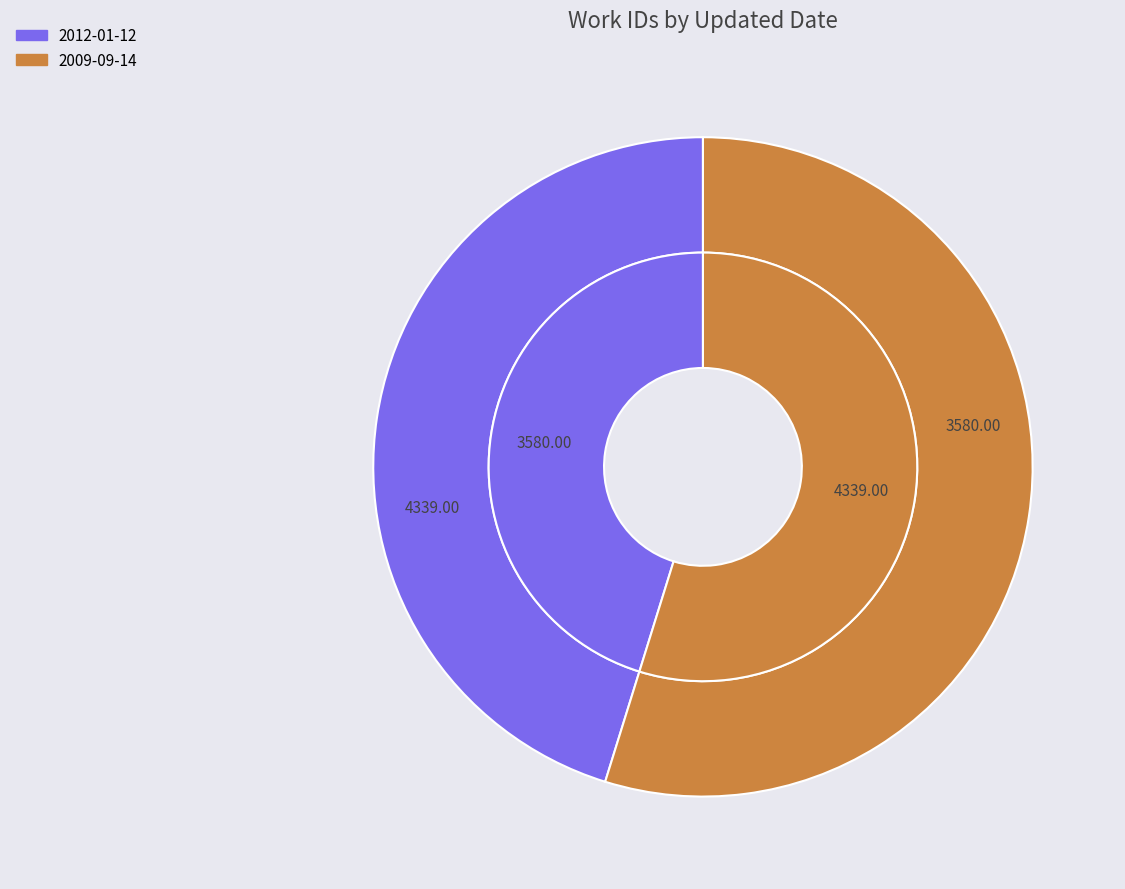

True or false: 2009-09-14 accounts for 55% of the total.

True